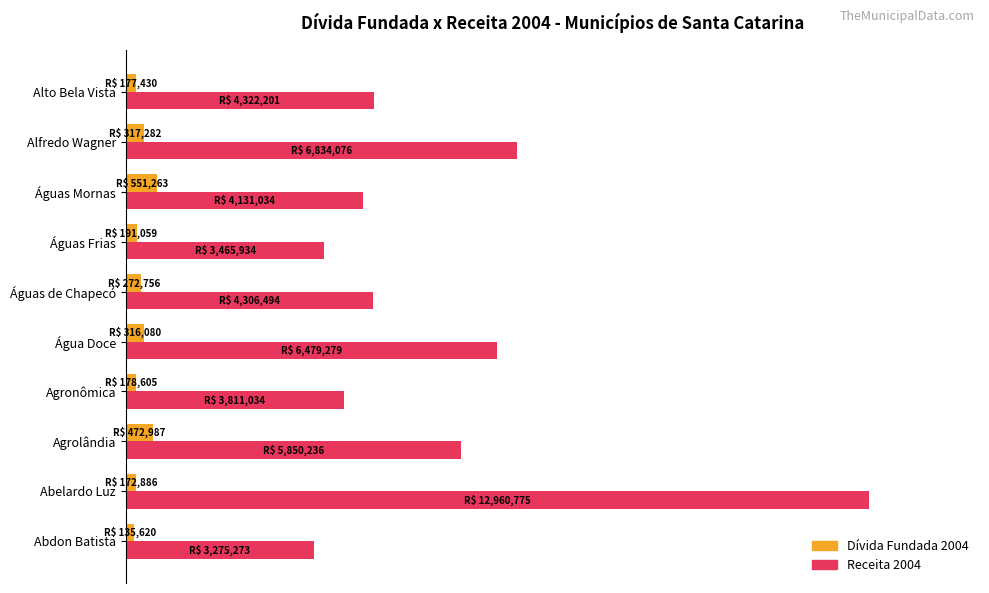

What is the difference between the maximum and minimum values in the Dívida Fundada 2004 series?

3.2